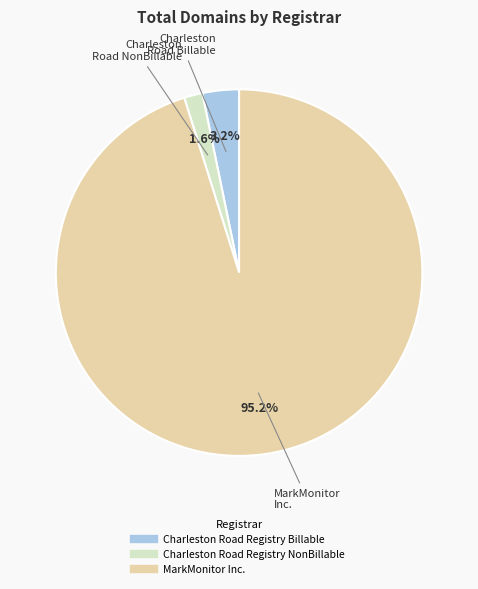

How many segments does this pie chart have?

3